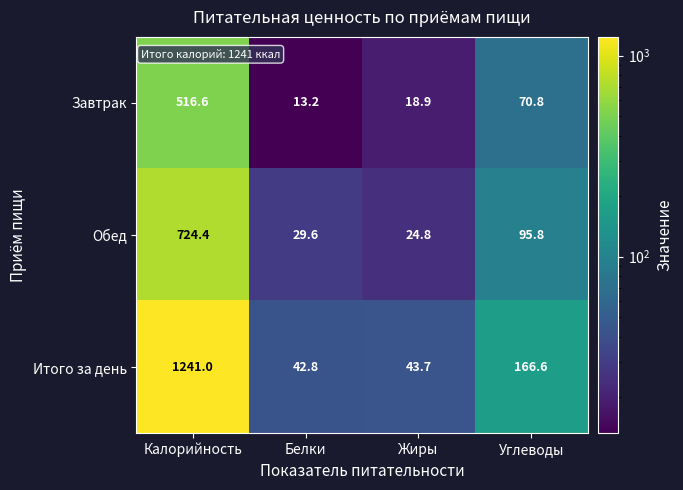

What is the difference between the second highest and minimum values in the Итого за день series?

123.8